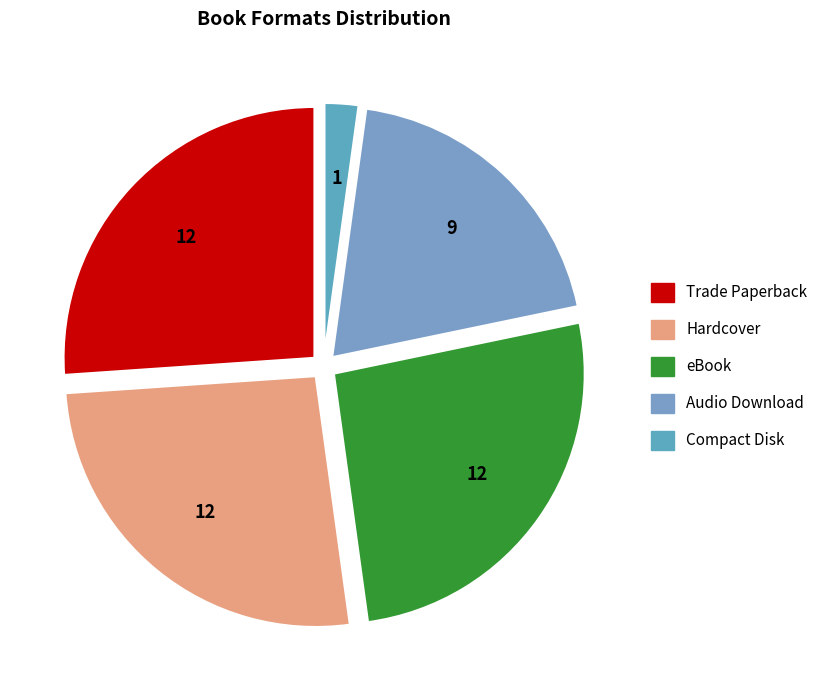

Which slice is the smallest?

Compact Disk